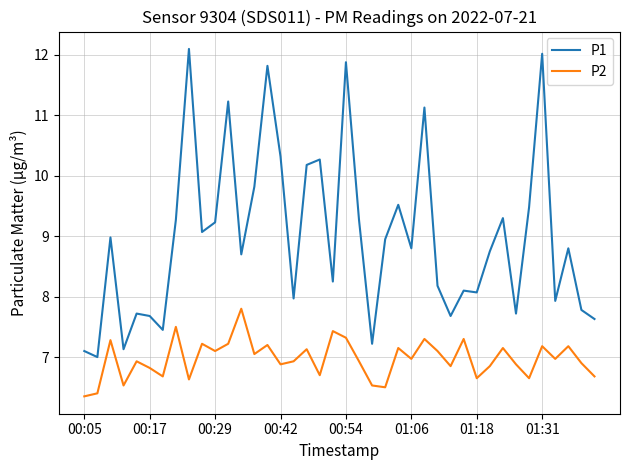

List the series in order of their overall mean, lowest first.

P2, P1